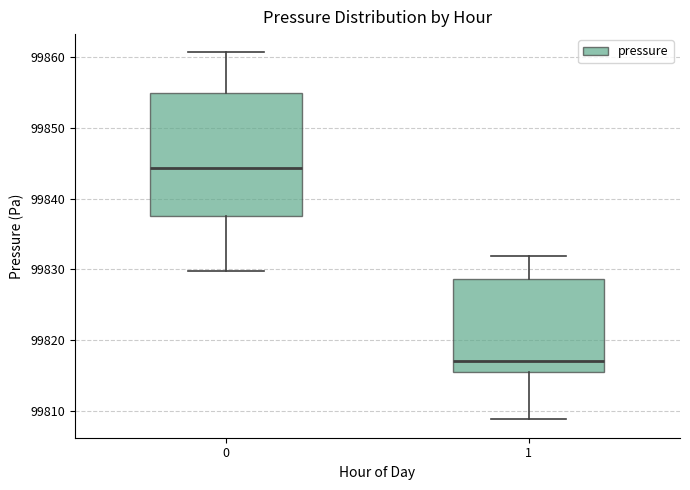

Reading left to right, read every box against the y-axis: the position of its median line, the range the box covers, and the ends of its whiskers. The values are not printed on the chart, so give them approximately, as read against the axis.

0: median 99844, box 99837 to 99855, whiskers 99830 to 99861
1: median 99817, box 99815 to 99829, whiskers 99809 to 99832